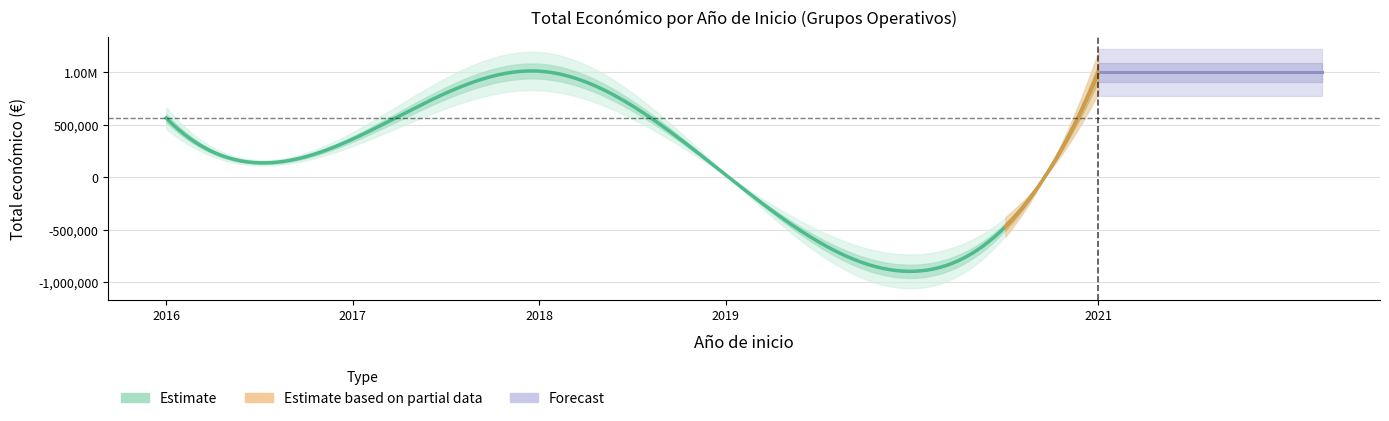

Does the chart have visible grid lines?

Yes